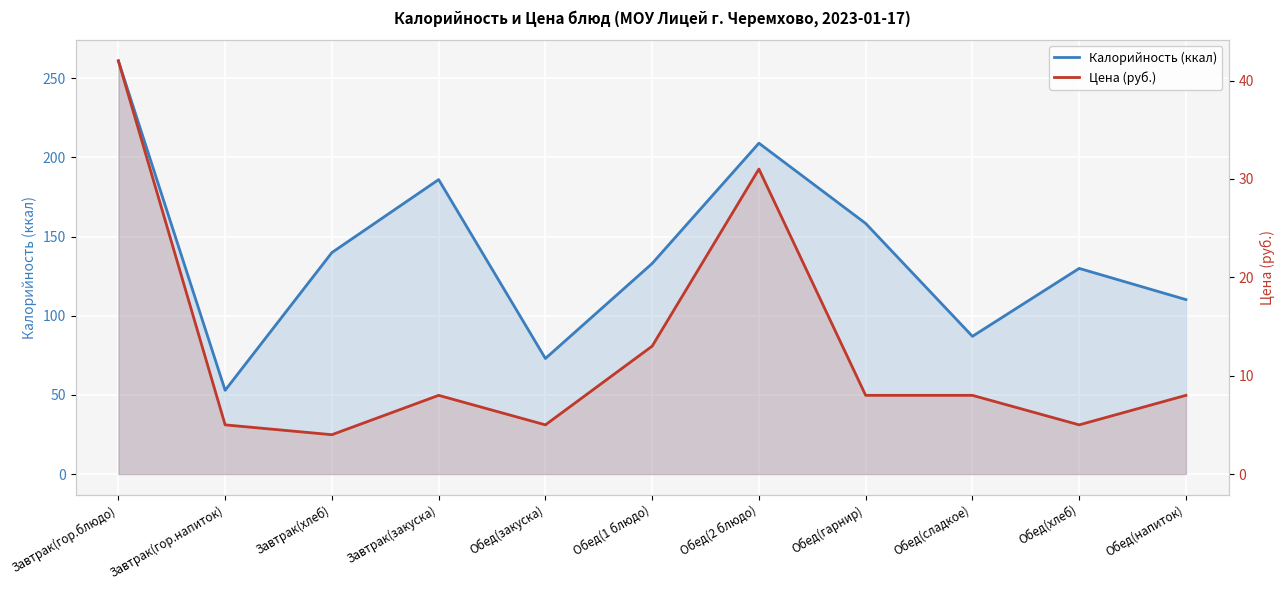

Reading left to right, what are all the values shown in this chart?

Калорийность (ккал): Завтрак(гор.блюдо)=261.0	Завтрак(гор.напиток)=52.9	Завтрак(хлеб)=139.9	Завтрак(закуска)=186.0	Обед(закуска)=73.0	Обед(1 блюдо)=133.0	Обед(2 блюдо)=209.0	Обед(гарнир)=158.3	Обед(сладкое)=87.0	Обед(хлеб)=129.9	Обед(напиток)=110.2
Цена (руб.): Завтрак(гор.блюдо)=42.0	Завтрак(гор.напиток)=5.0	Завтрак(хлеб)=4.0	Завтрак(закуска)=8.0	Обед(закуска)=5.0	Обед(1 блюдо)=13.0	Обед(2 блюдо)=31.0	Обед(гарнир)=8.0	Обед(сладкое)=8.0	Обед(хлеб)=5.0	Обед(напиток)=8.0